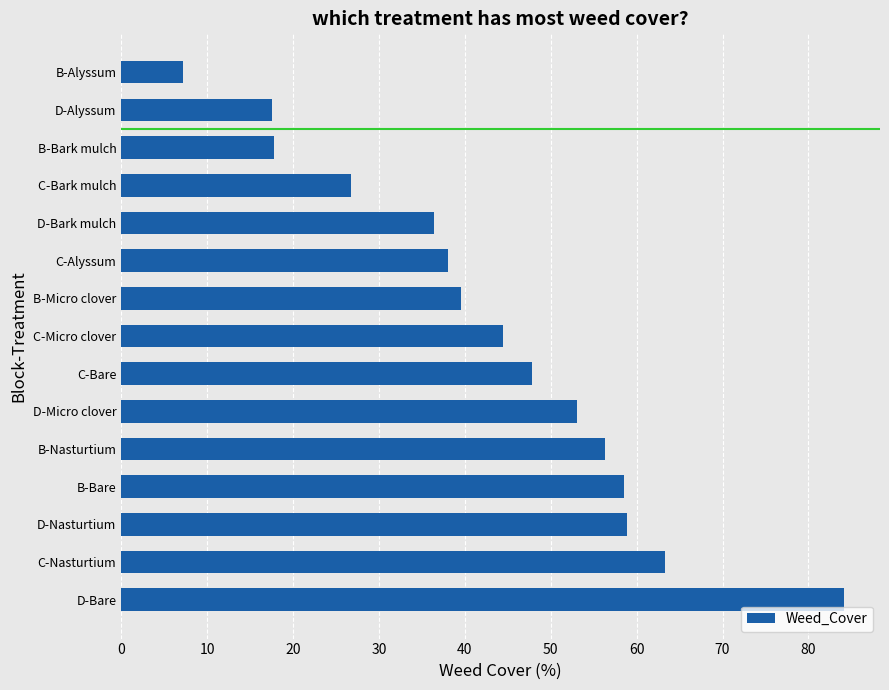

The chart shows a value of 17.5 at D-Alyssum. True or false?

True